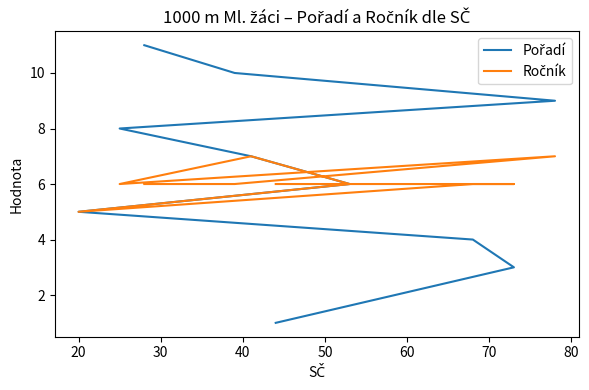

List the series in order of their peak value, lowest first.

Ročník, Pořadí